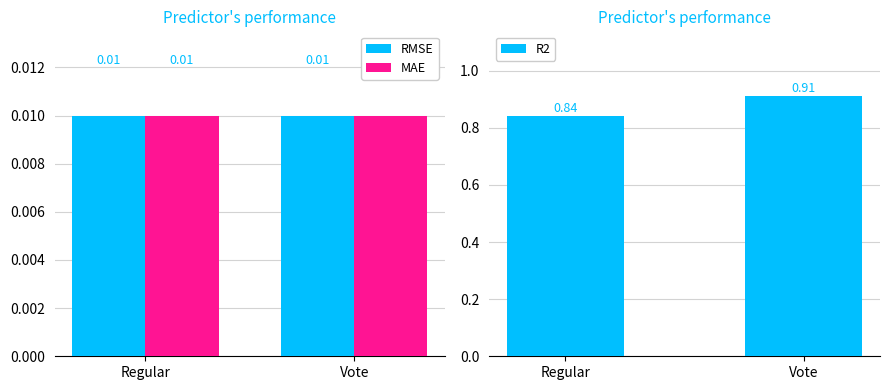

At how many categories does at least one series exceed 0?

2